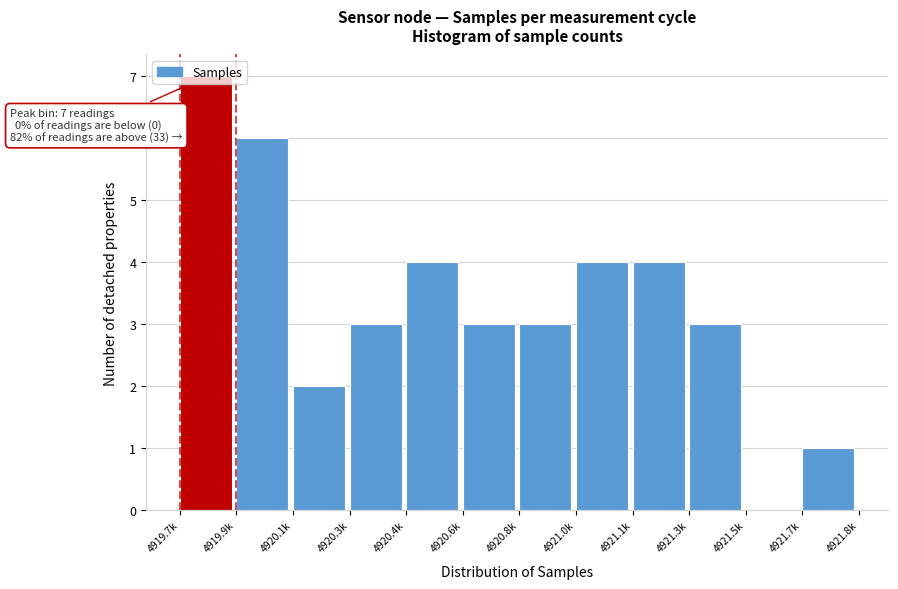

What is the ratio of the value at 4921.1k to the value at 4920.1k?

2.0